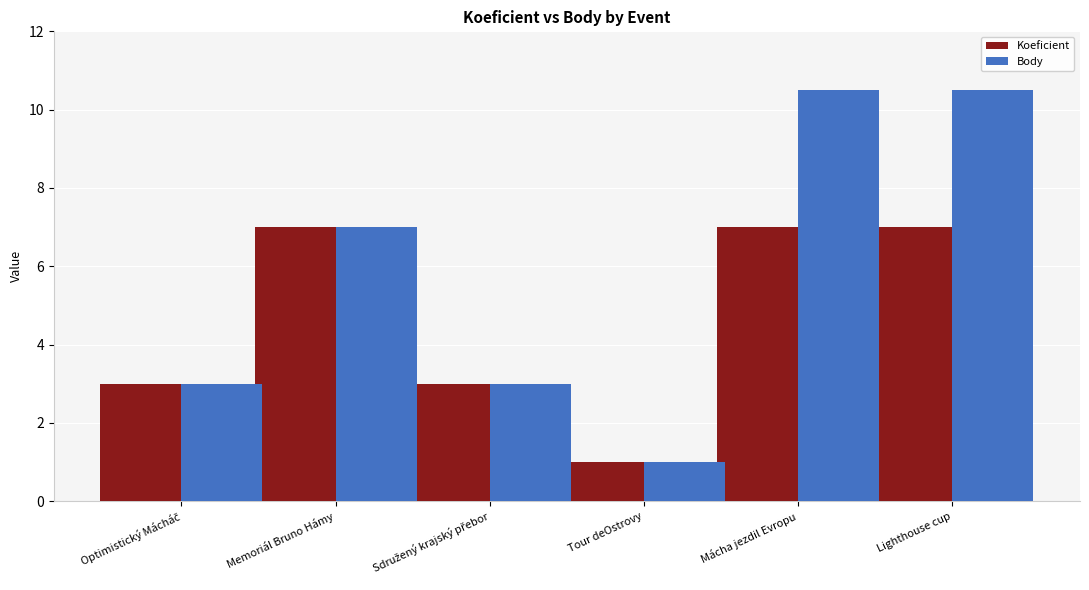

Which series has the largest range (max minus min)?

Body